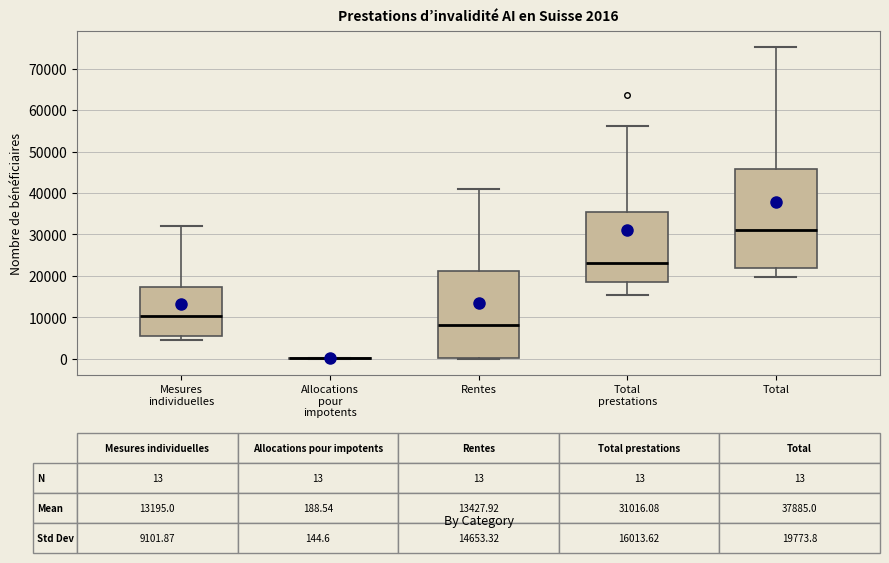

Which box is the tallest, from its lower edge to its upper edge?

Total